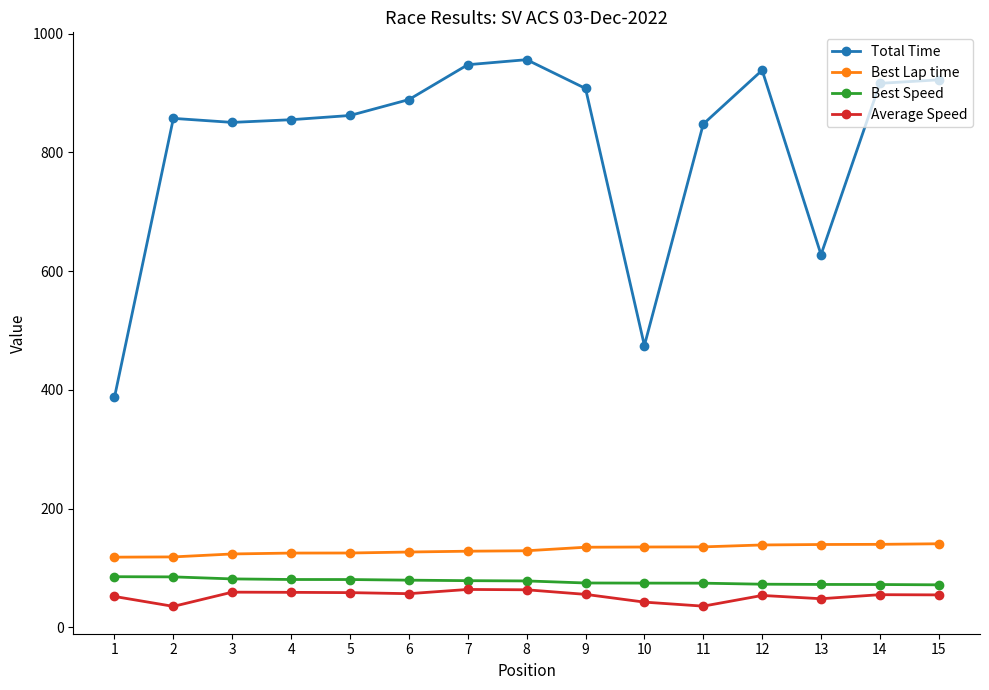

The Best Lap time series shows 118.2 at 1. True or false?

True